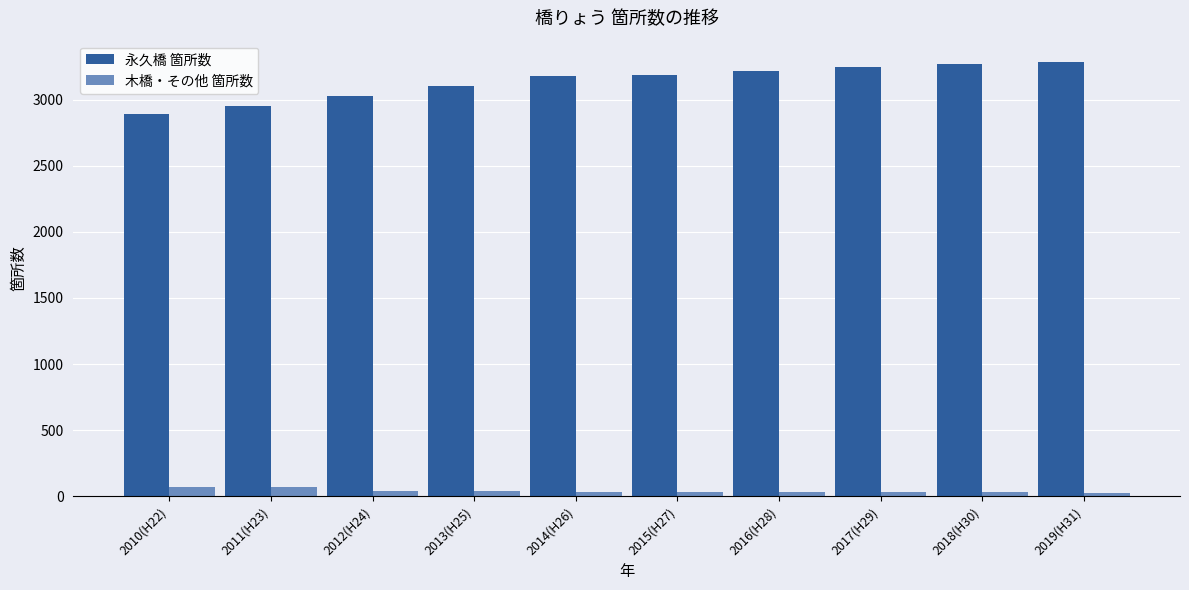

Rank the series by their average value, from highest to lowest.

永久橋 箇所数, 木橋・その他 箇所数